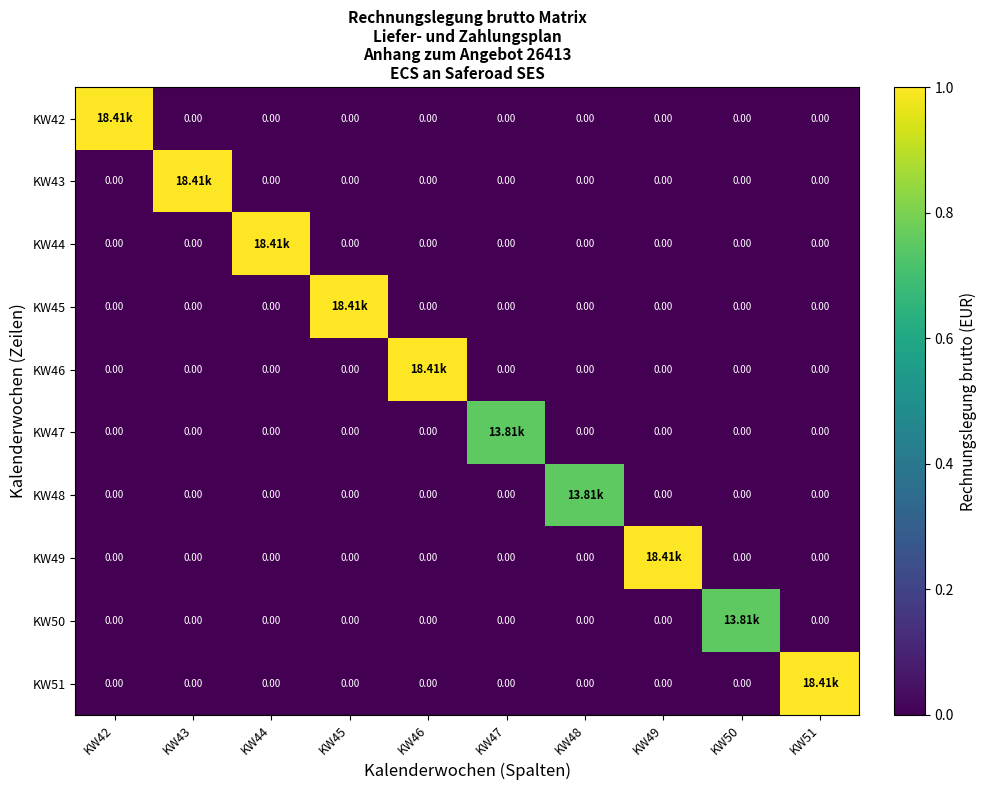

At how many categories does at least one series exceed 0?

10